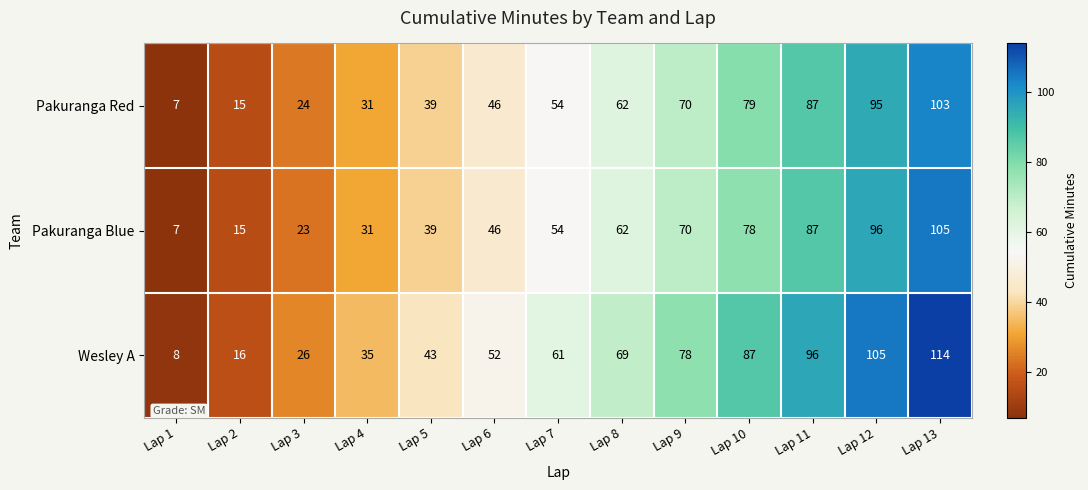

The value of Wesley A at Lap 6 is 52. True or false?

True